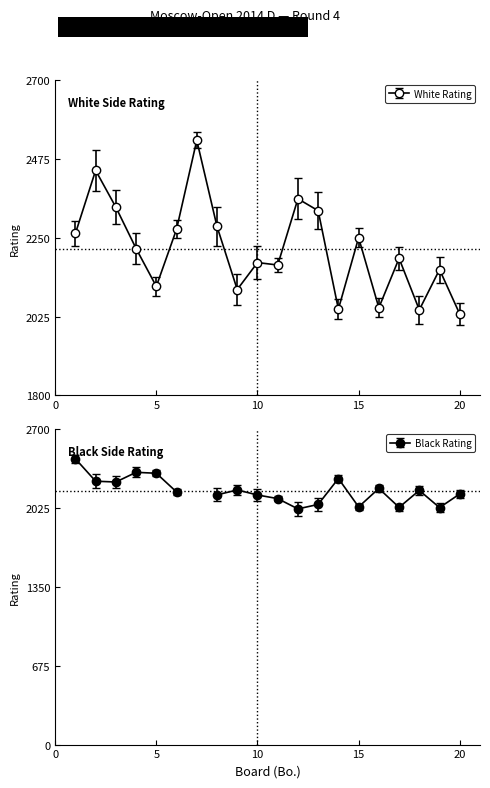

Rank the categories by value from highest to lowest.

7, 2, 12, 3, 13, 8, 6, 1, 15, 4, 17, 10, 11, 19, 5, 9, 16, 14, 18, 20